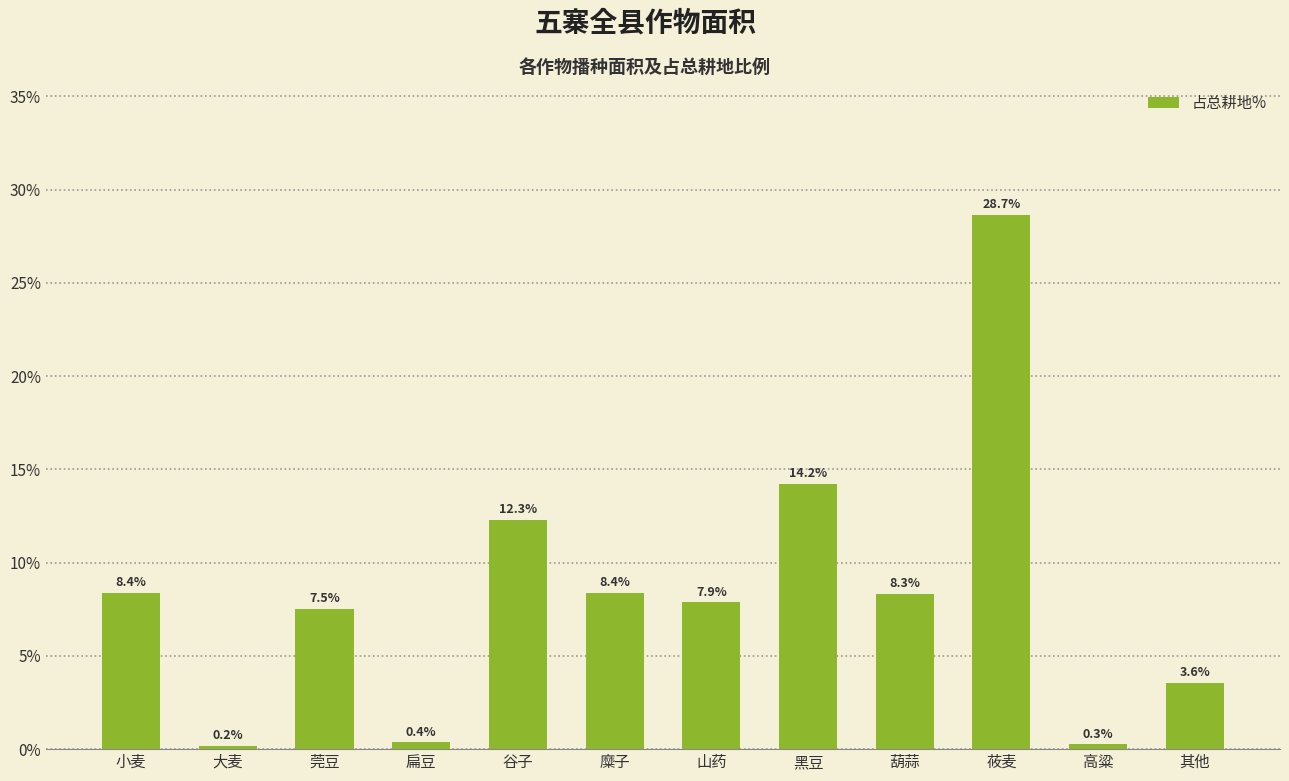

Are the bars horizontal?

No